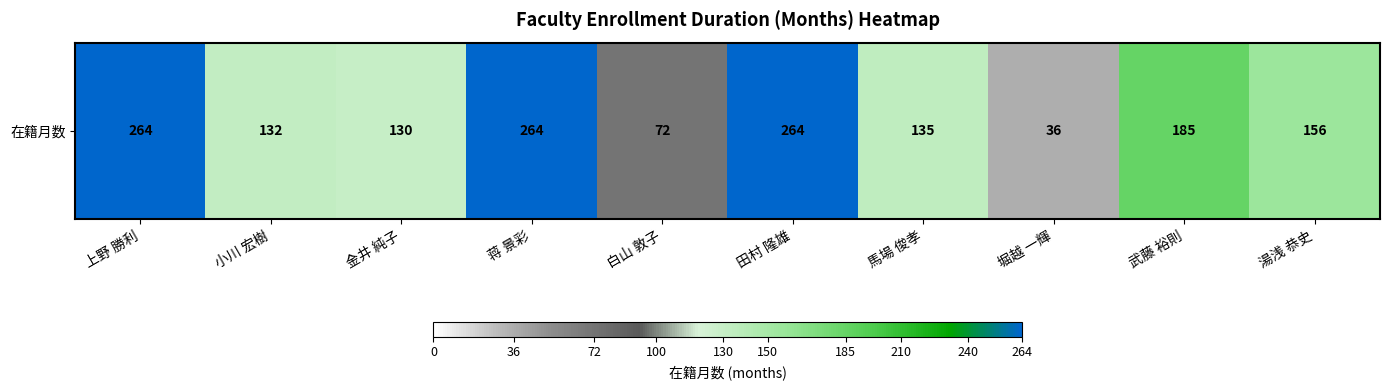

List the labels in order of value, largest first.

上野 勝利, 蒋 景彩, 田村 隆雄, 武藤 裕則, 湯浅 恭史, 馬場 俊孝, 小川 宏樹, 金井 純子, 白山 敦子, 堀越 一輝